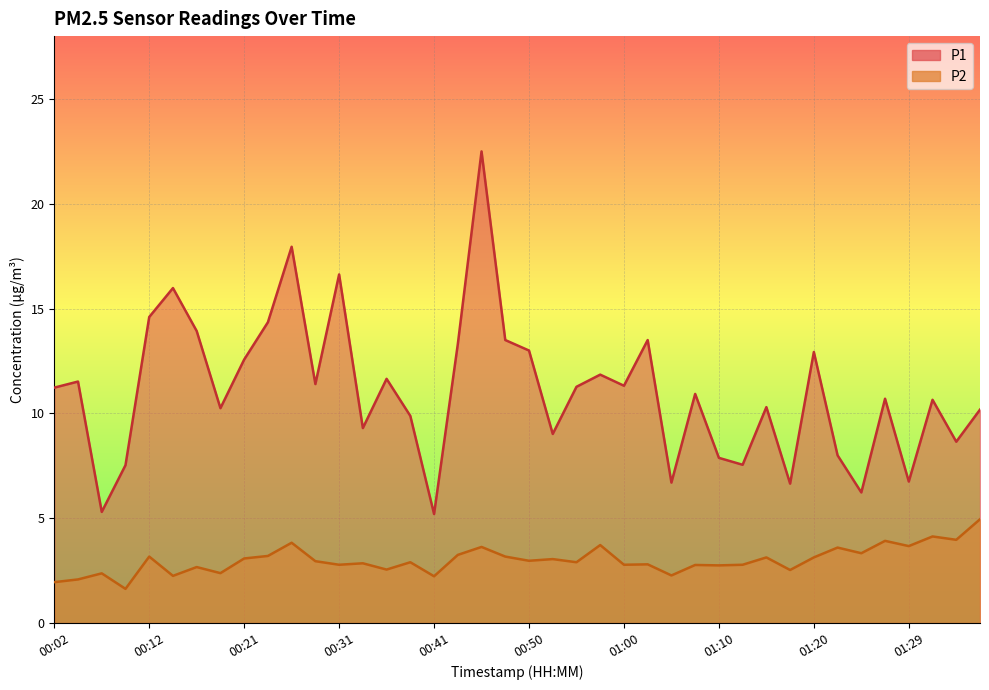

Rank the categories by P2 value from highest to lowest.

01:37, 01:32, 01:34, 01:27, 00:26, 00:58, 01:29, 00:46, 01:22, 01:25, 00:43, 00:24, 00:12, 00:48, 01:15, 01:20, 00:21, 00:53, 00:50, 00:29, 00:38, 00:55, 00:33, 01:03, 00:31, 01:00, 01:12, 01:07, 01:10, 00:16, 00:36, 01:17, 00:19, 00:07, 01:05, 00:14, 00:41, 00:04, 00:02, 00:09